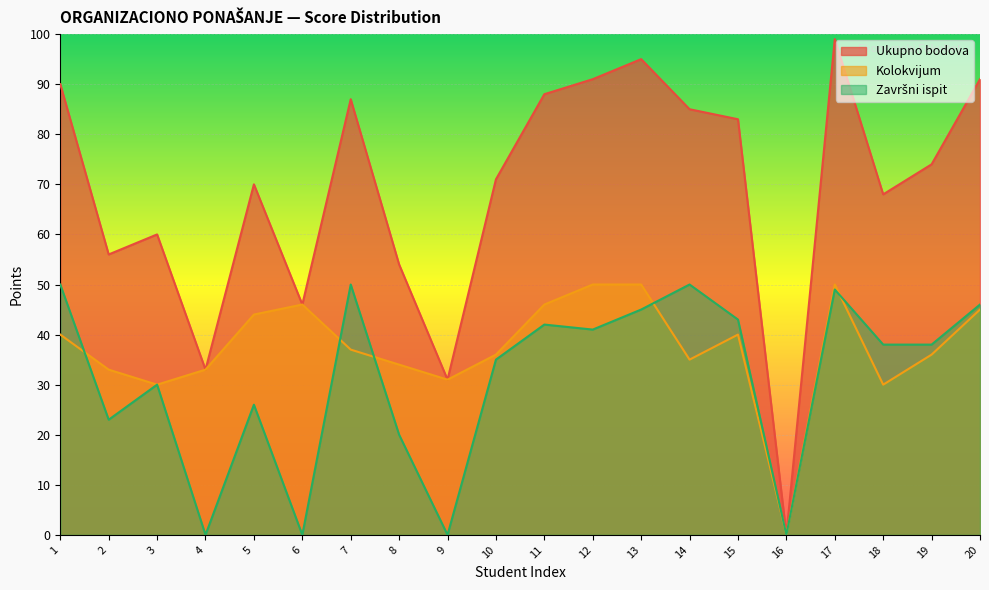

True or false: Ukupno bodova and Kolokvijum cross at least once.

False